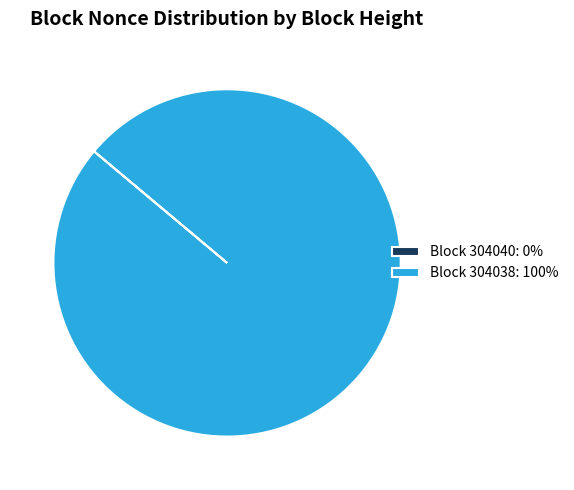

Is there any slice that represents more than half of the pie?

Yes